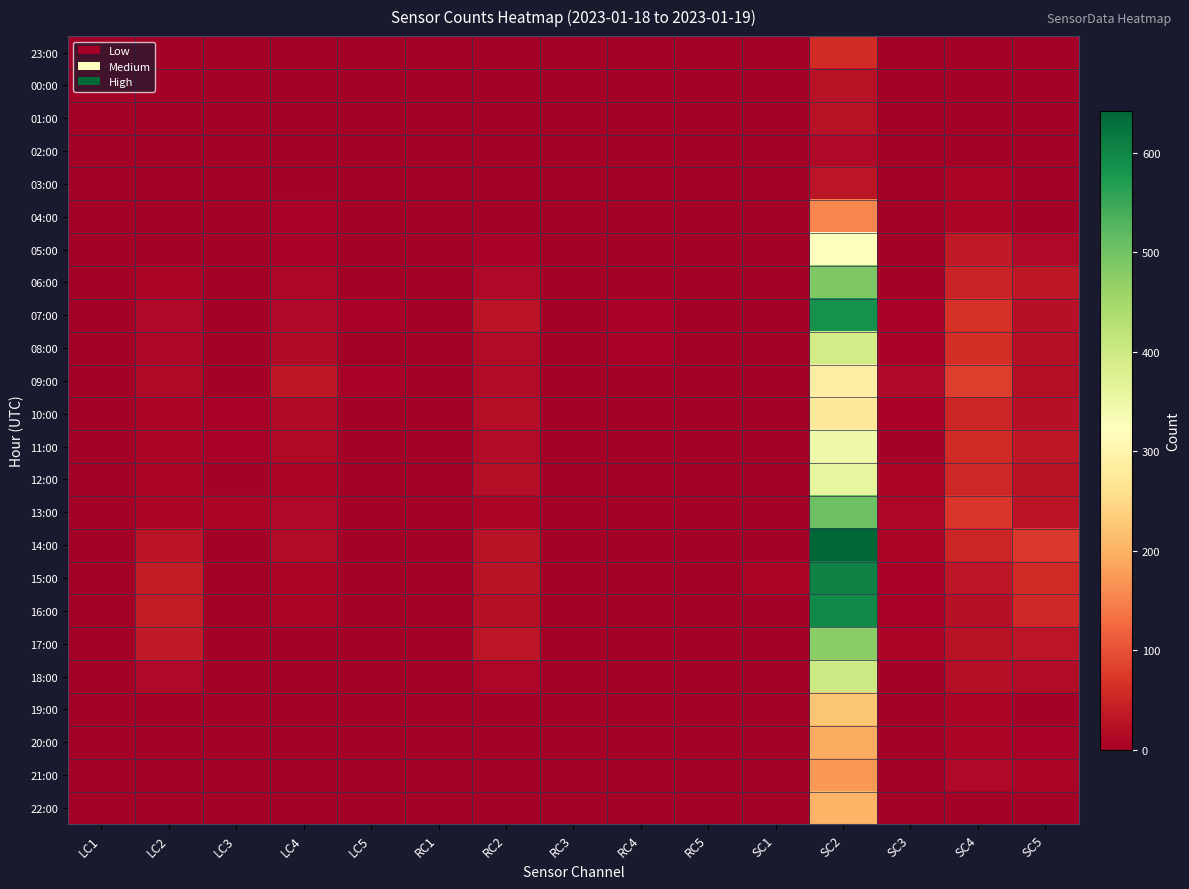

At how many categories does at least one series exceed 58?

3